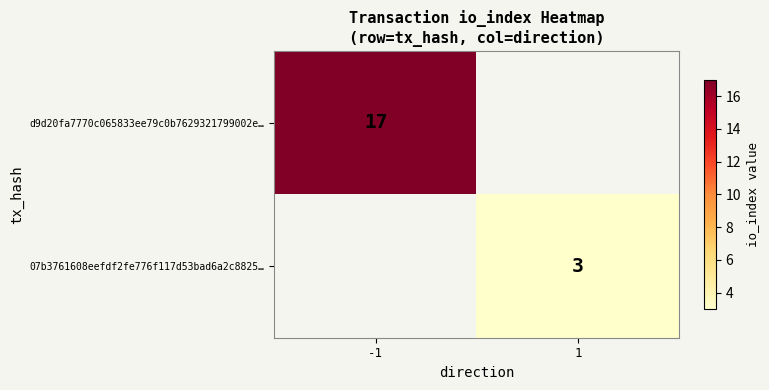

The value of 07b3761608eefdf2fe776f117d53bad6a2c8825… at 1 is 3. True or false?

True